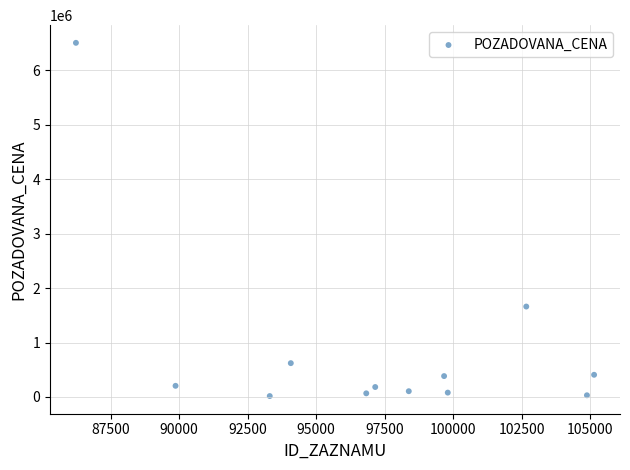

What Y value in the scatter plot is closest to 3258500?

1660000